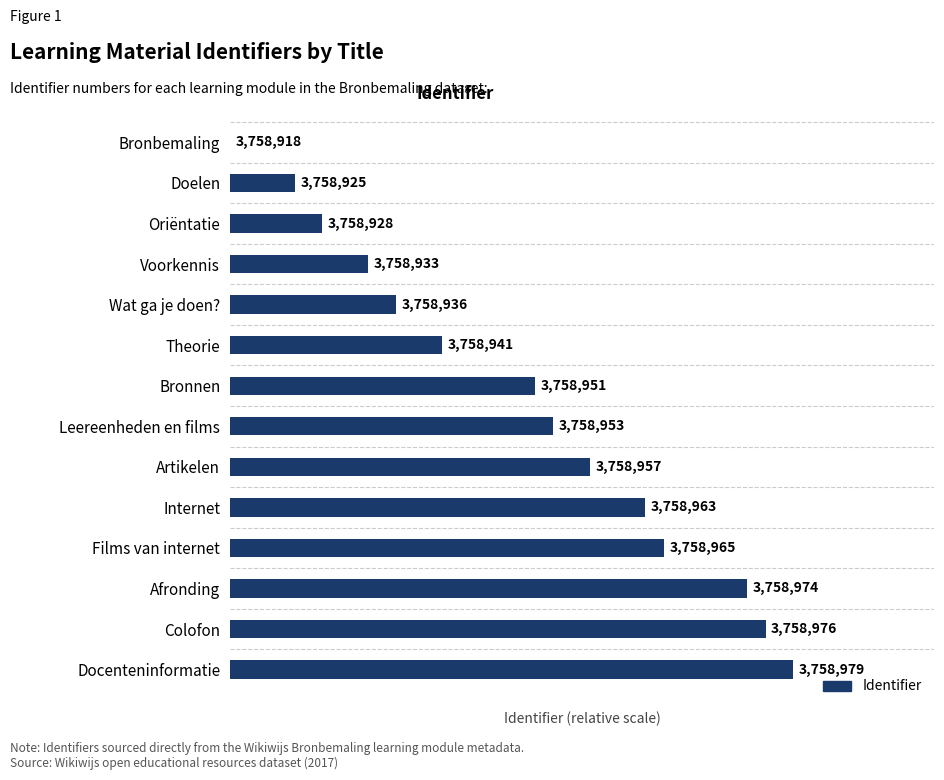

What is the difference between the maximum and minimum values?

61